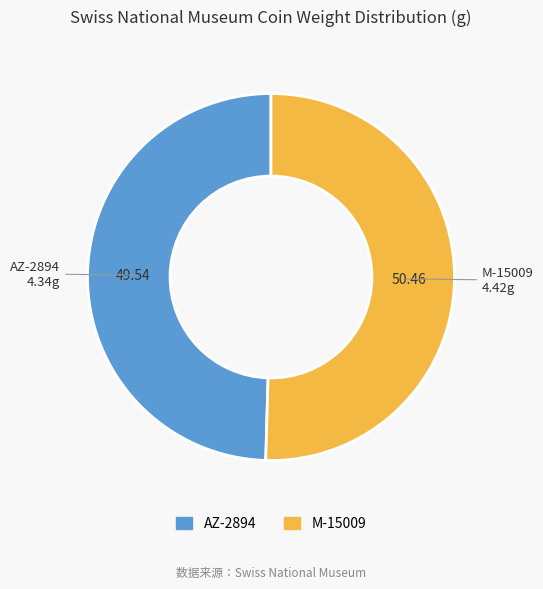

What is the smallest slice in the pie chart?

AZ-2894